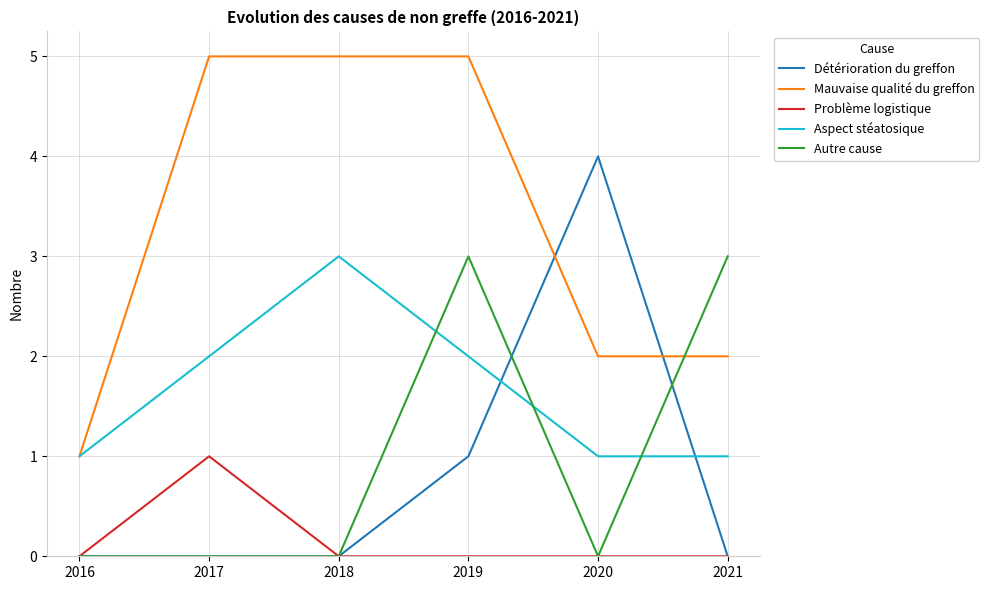

Which series has the largest total across all categories?

Mauvaise qualité du greffon